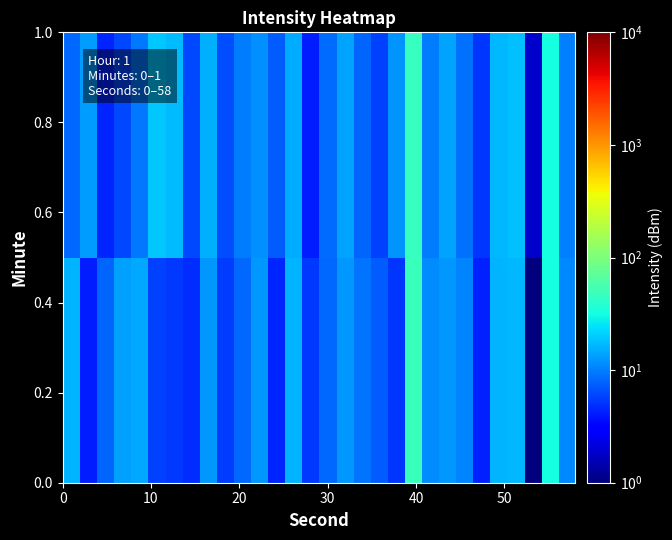

What is the greatest value displayed?

48.3